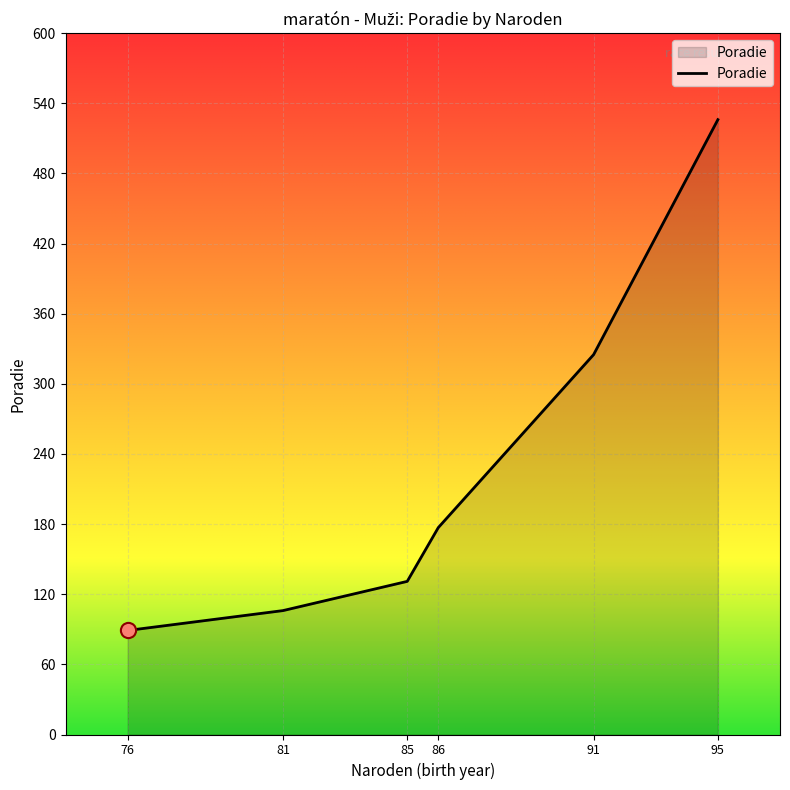

What is the ratio of the value at 85 to the value at 86?

0.7